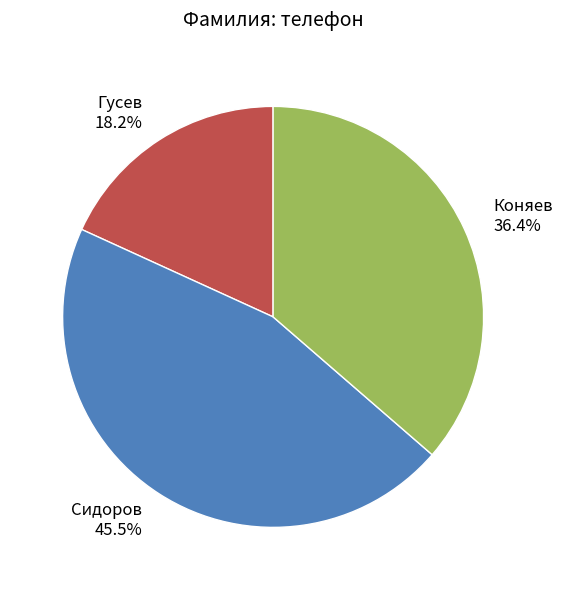

What is the smallest slice in the pie chart?

Гусев